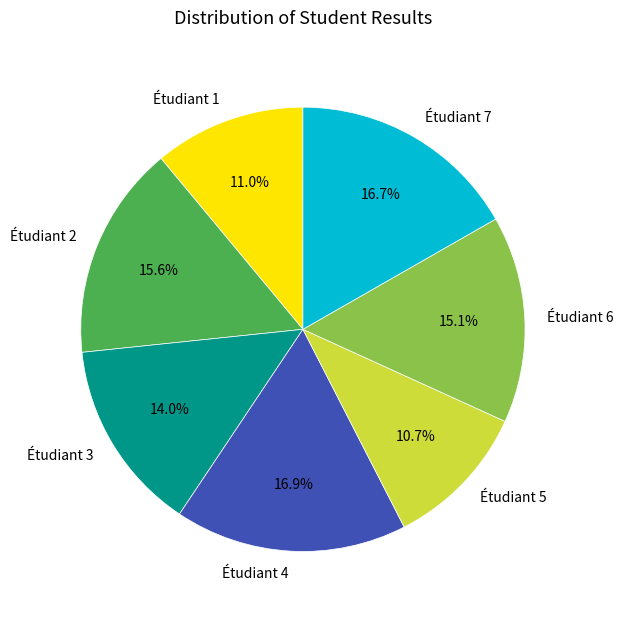

To the nearest percent, what is the average slice percentage?

14%